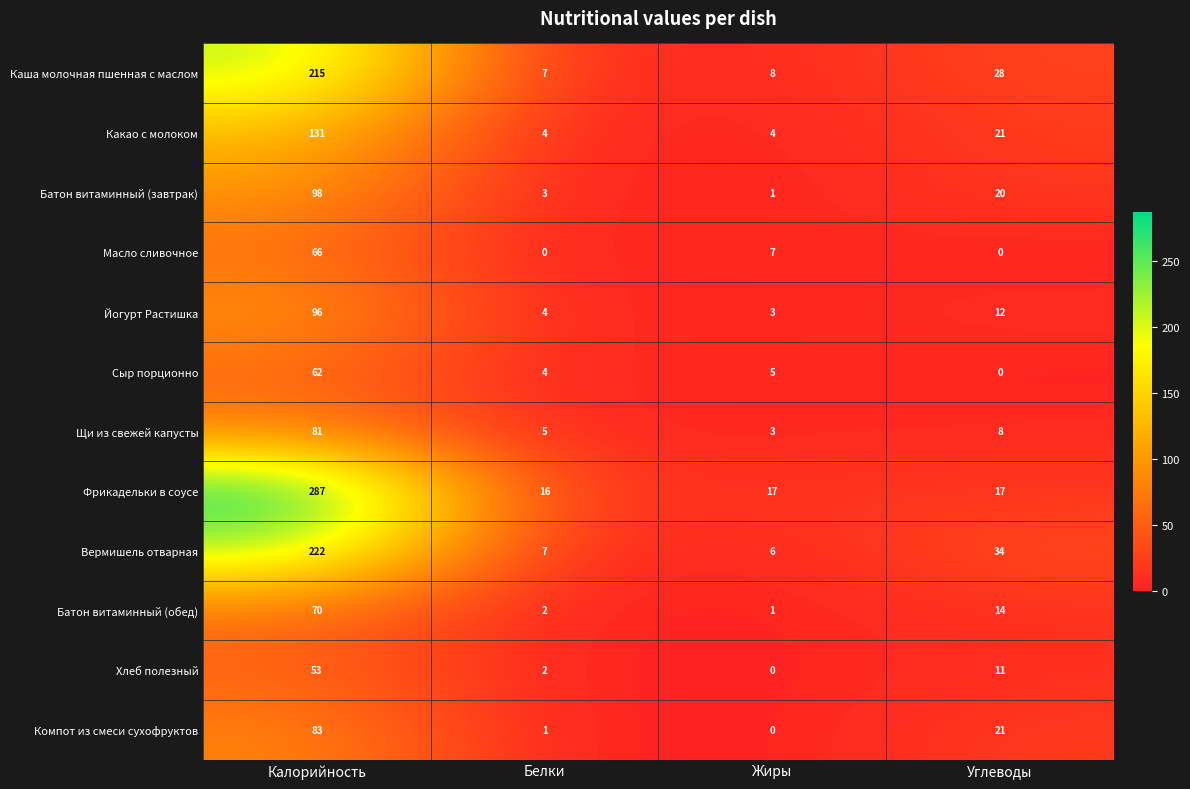

What is the difference between the highest and lowest values at Углеводы?

34